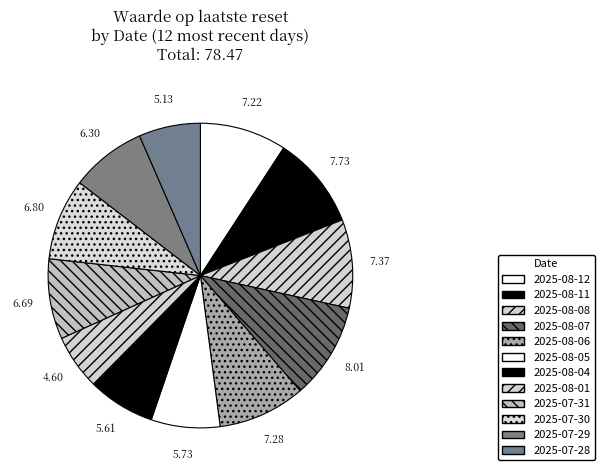

How many slices are in this pie chart?

12